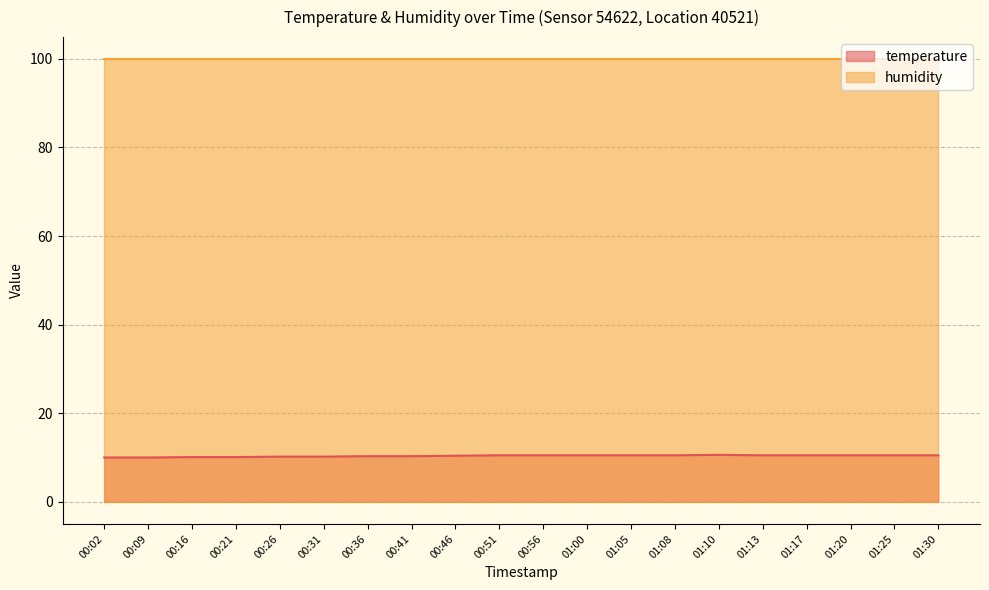

Read the value at 00:21.

10.1